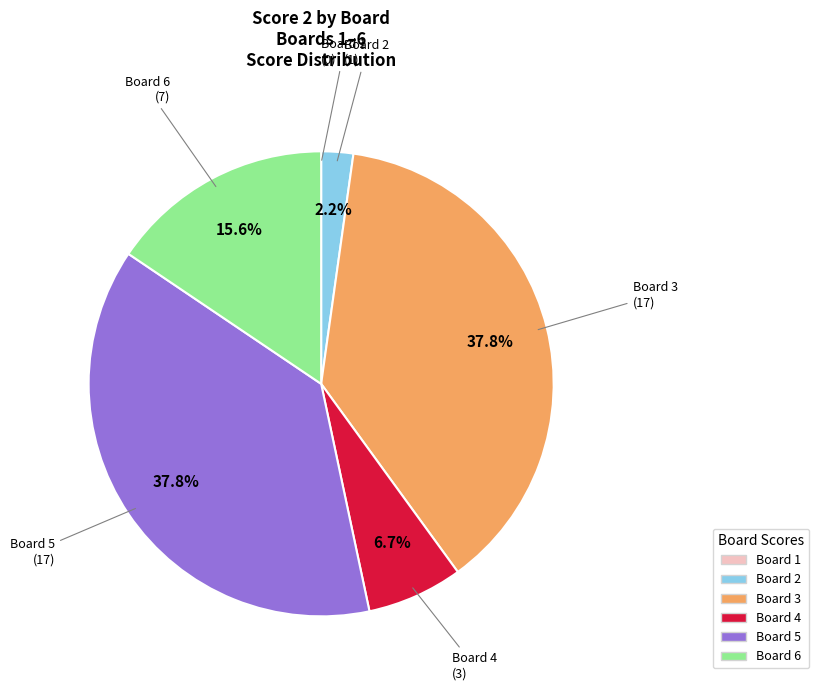

What portion of the pie excludes Board 3?

62.2%